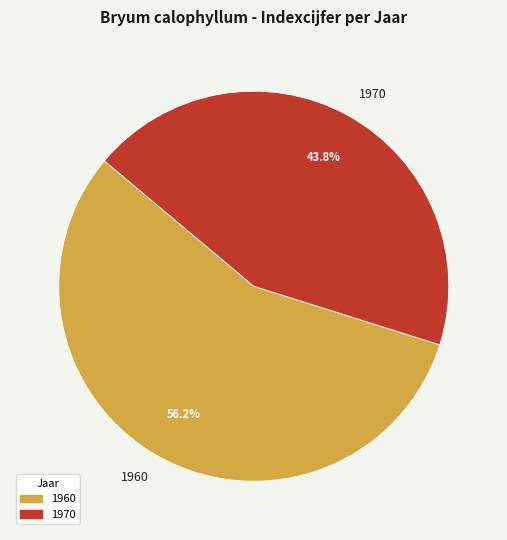

What is the largest slice in the pie chart?

1960